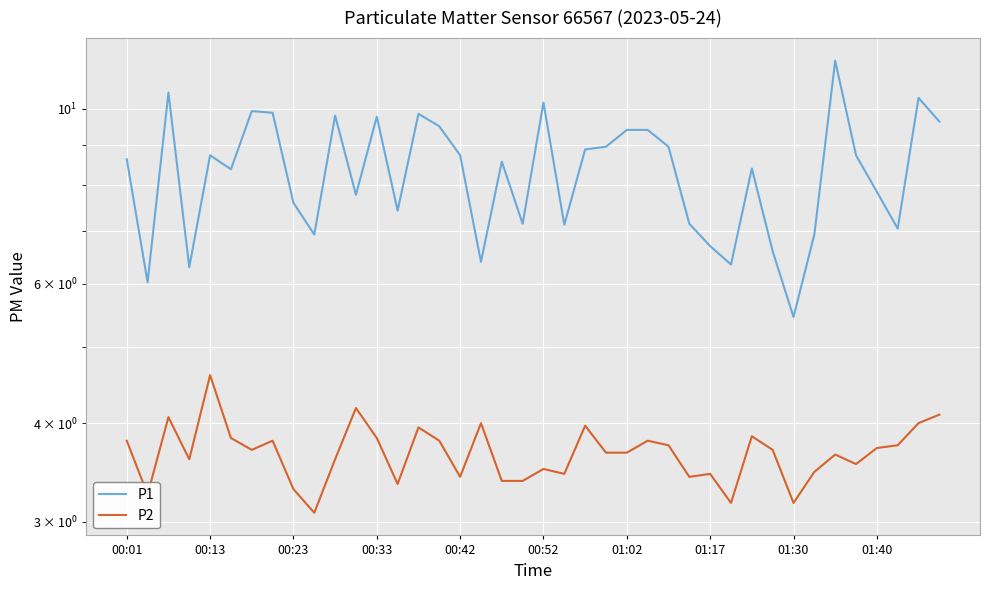

At how many categories does at least one series exceed 5?

40